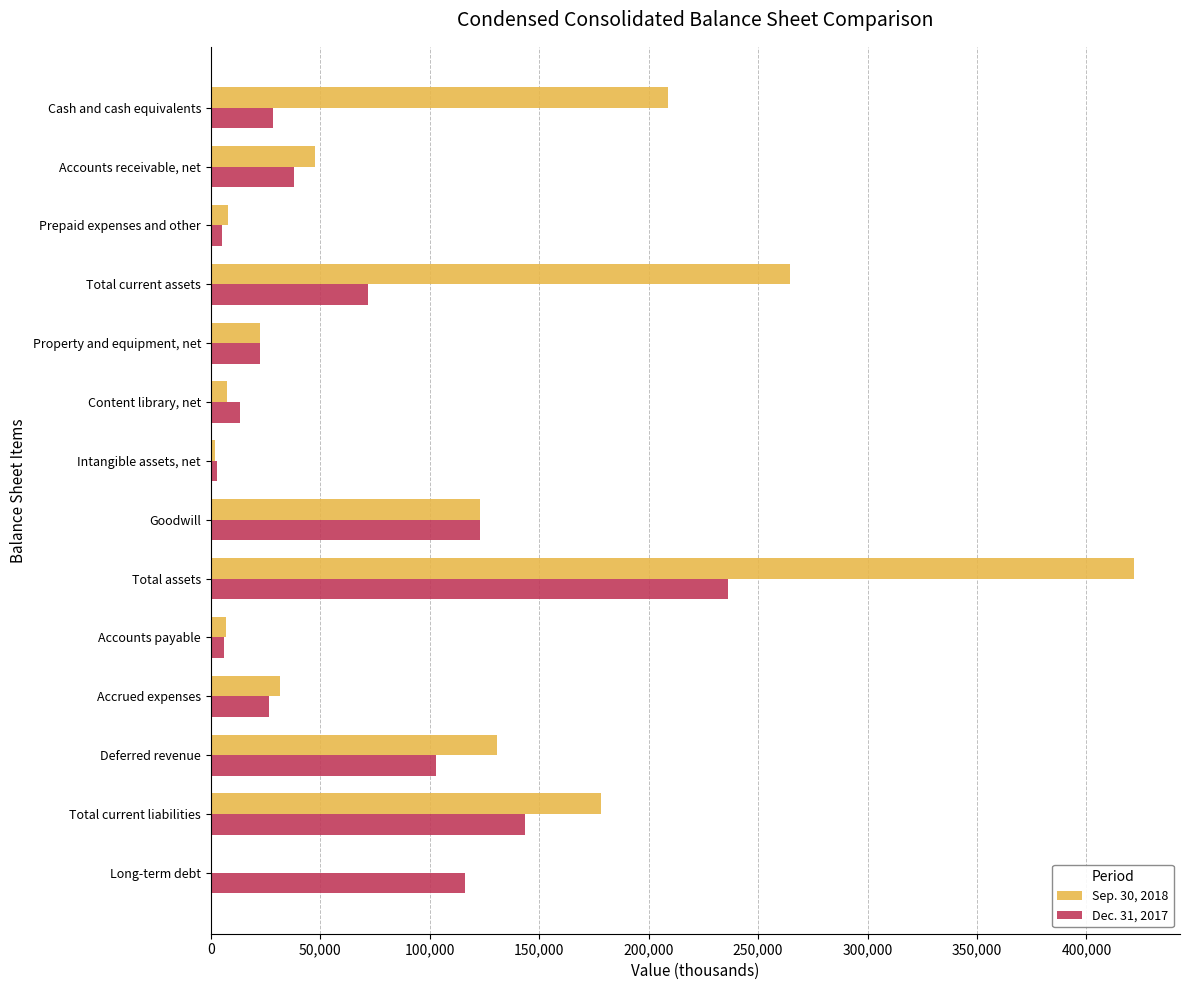

Which label corresponds to the largest value in the chart?

Total assets